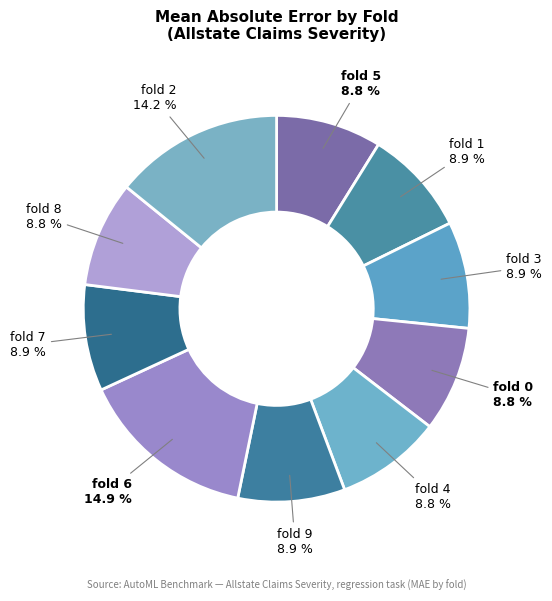

How many segments does this pie chart have?

10